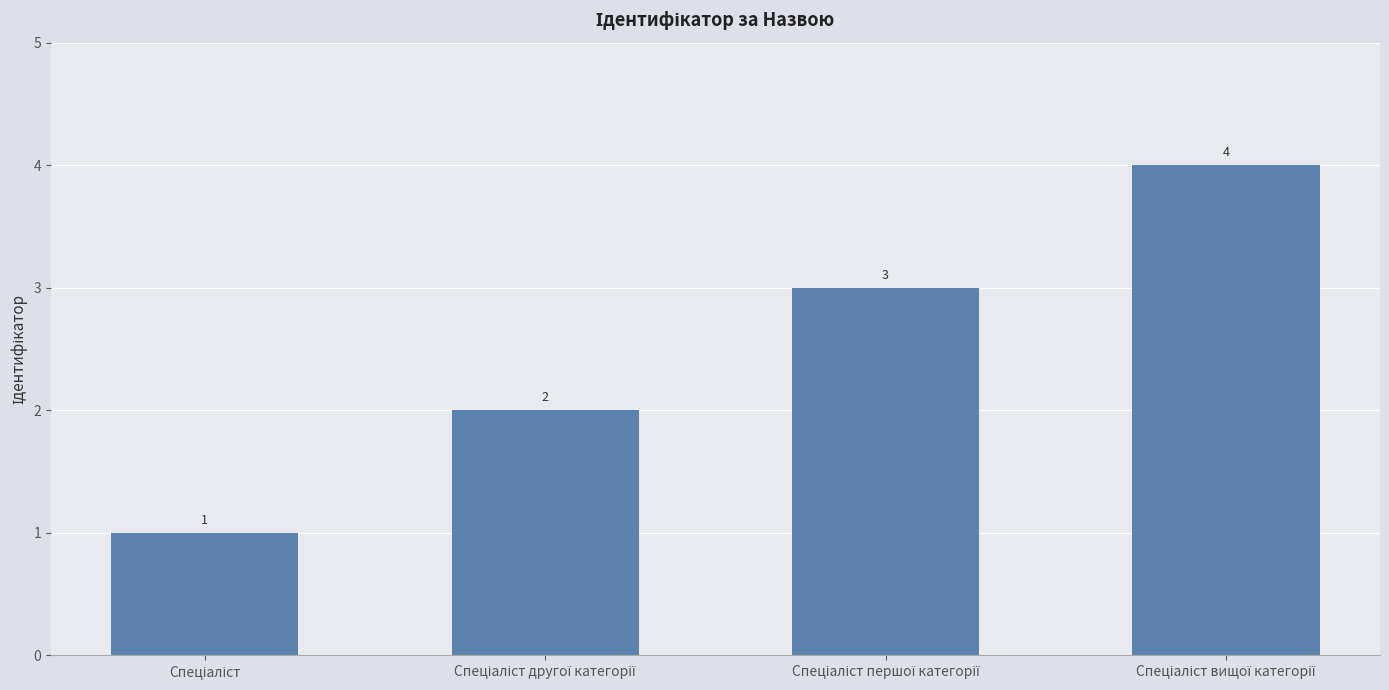

What is the greatest value displayed?

4